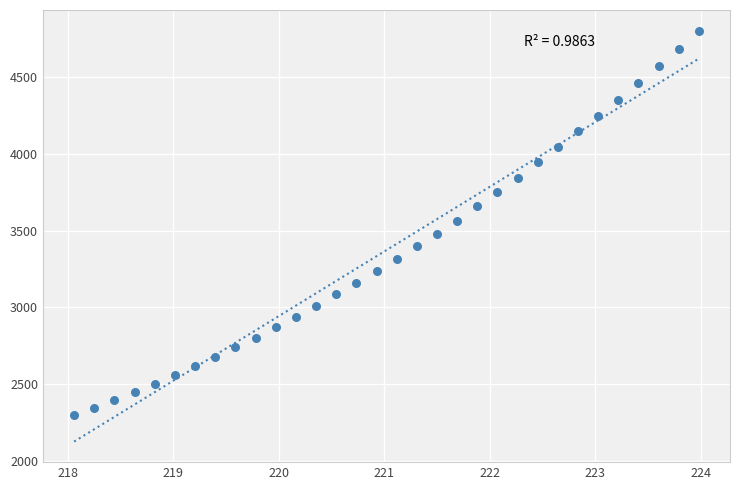

What is the range of X values (max minus min)?

5.9